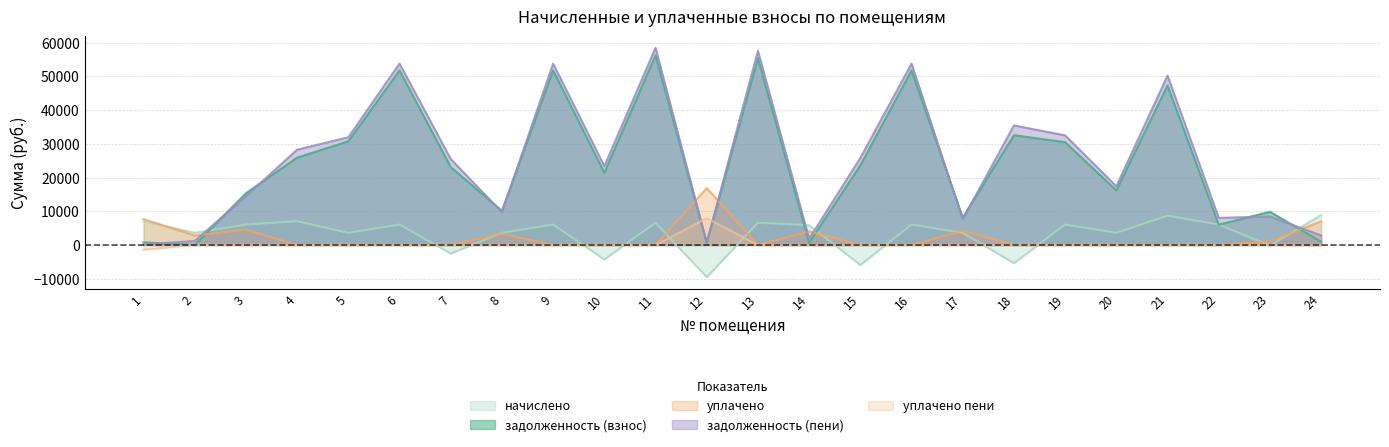

Count the number of data series in this chart.

5